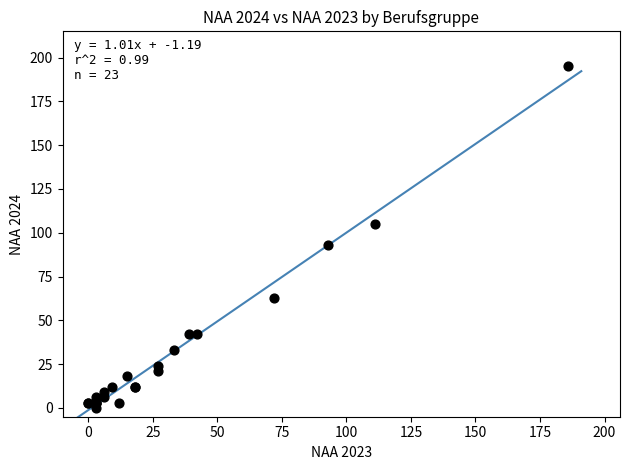

What Y value in the scatter plot is closest to 97?

93